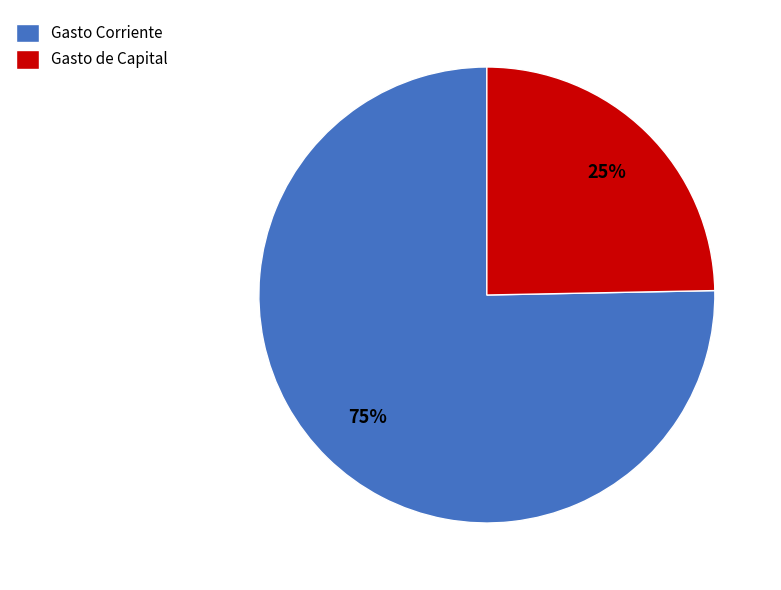

Is it true that Gasto Corriente is 87% of the pie?

False